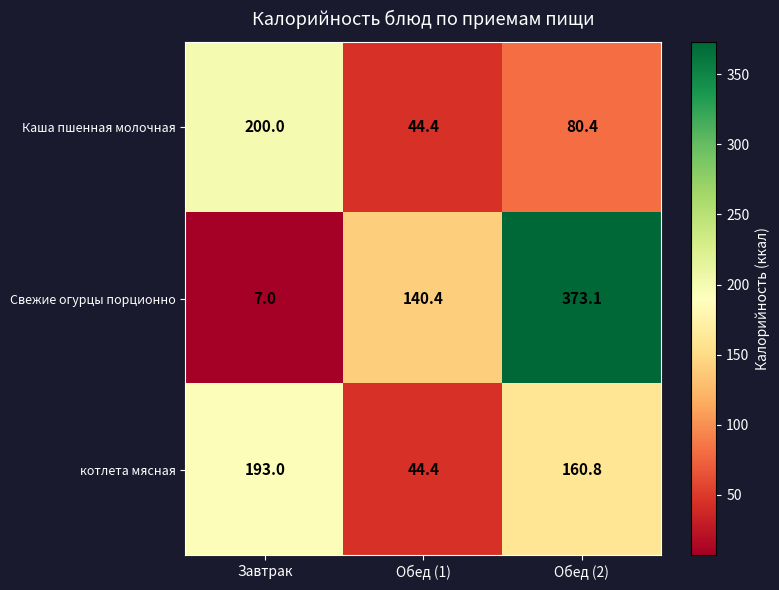

At which label does Свежие огурцы порционно reach its minimum?

Завтрак